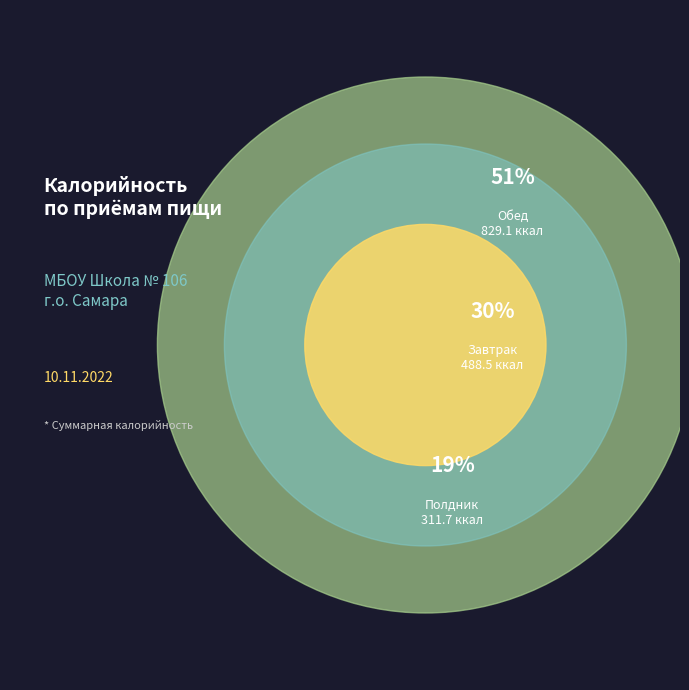

What percentage is NOT represented by Полдник?

80.9%